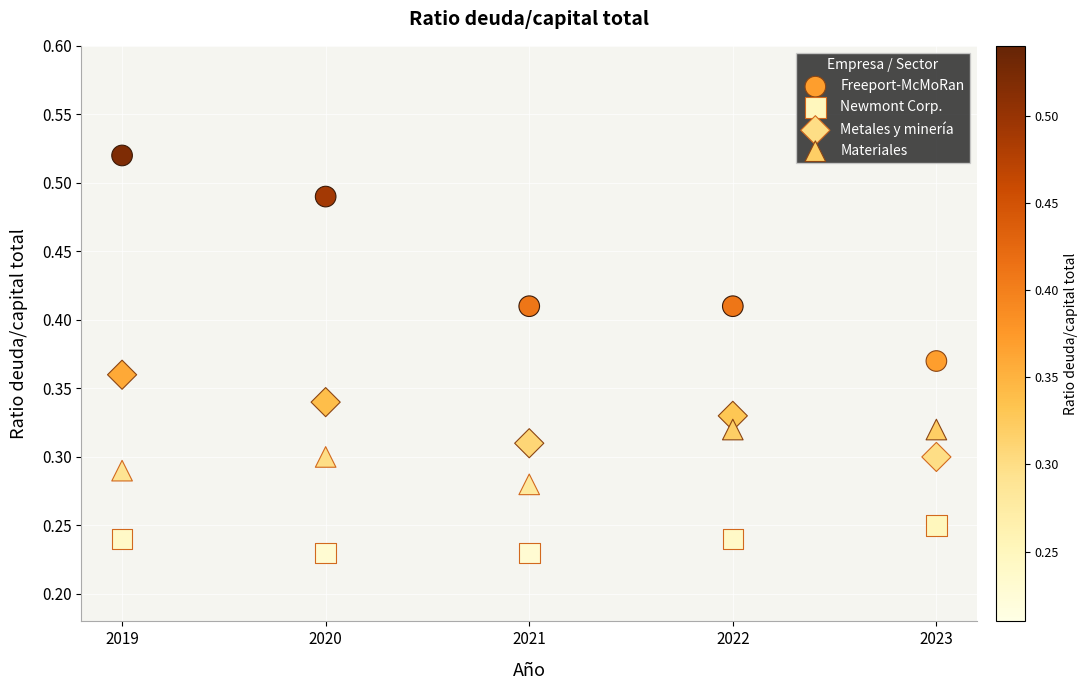

What is the X range (max minus min) for the scatter plot?

4.0